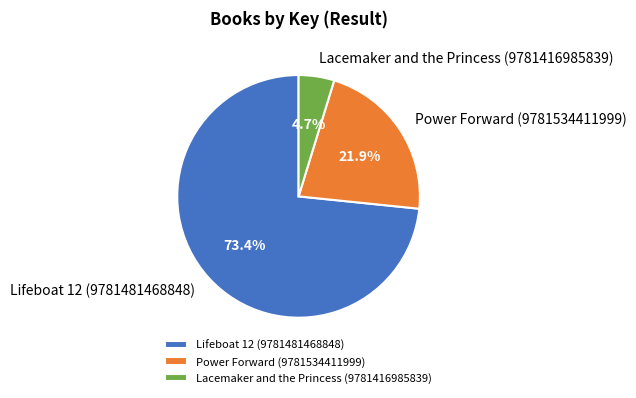

What percentage is the Power Forward (9781534411999) slice, to the nearest percent?

22%